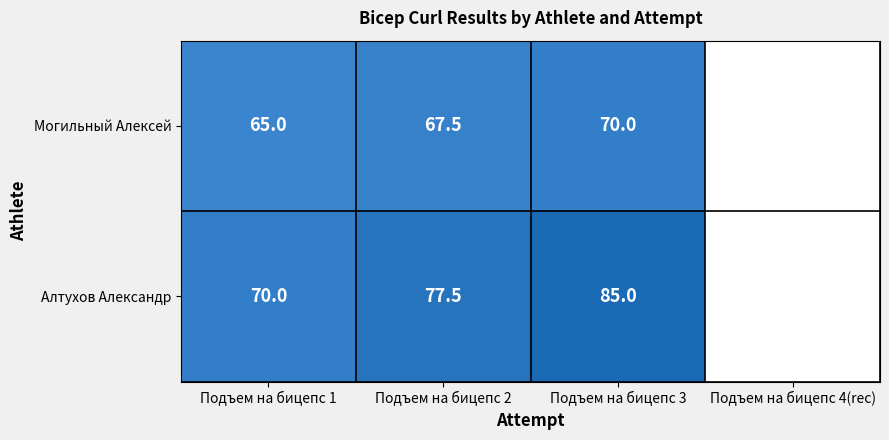

What is the difference between the Могильный Алексей values at Подъем на бицепс 3 and Подъем на бицепс 1?

5.0